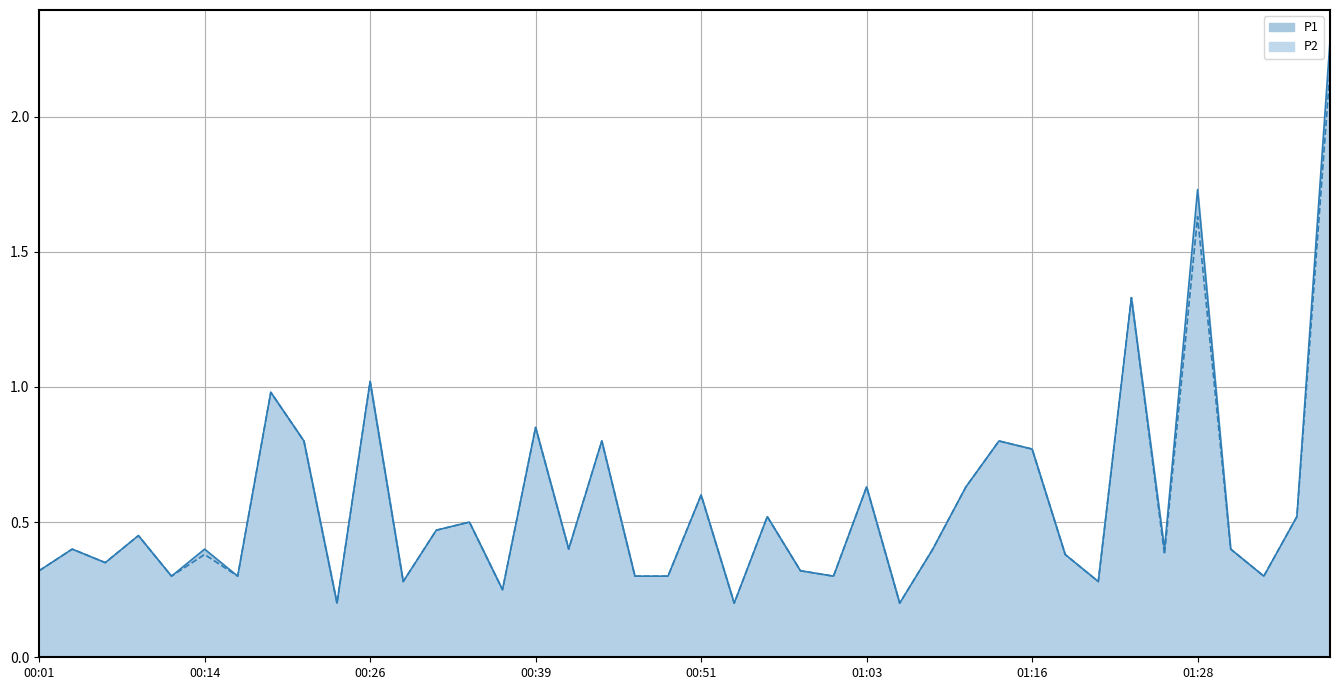

True or false: P1 has a value of 0.6 at 00:51.

True